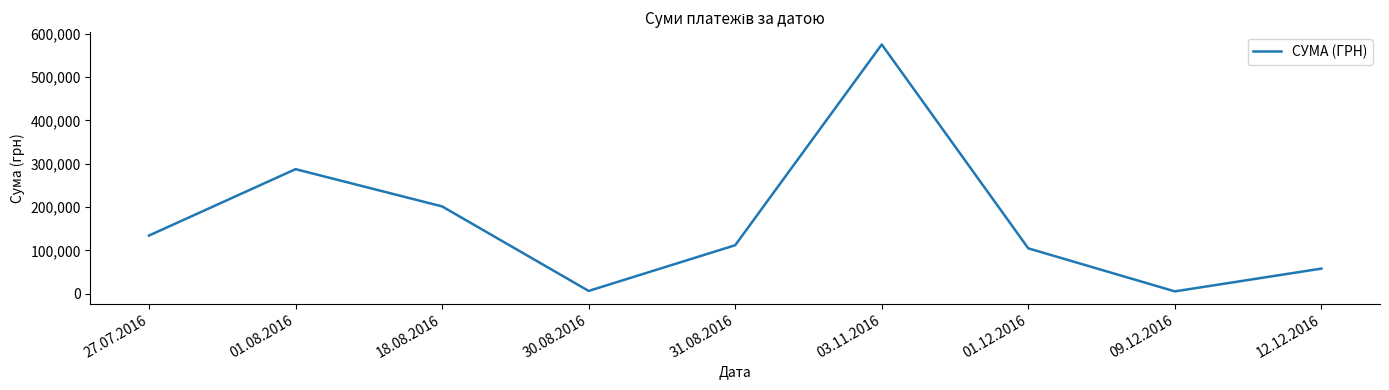

Is it true that the value at 01.08.2016 is 287432.7?

True